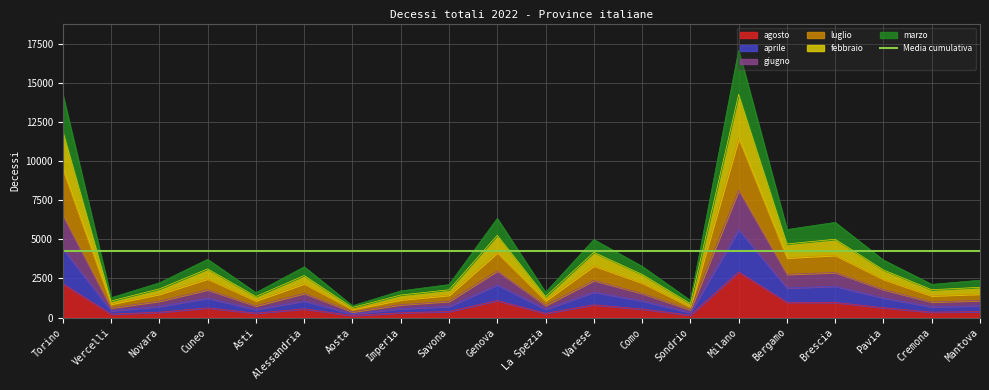

True or false: luglio and agosto cross at least once.

False